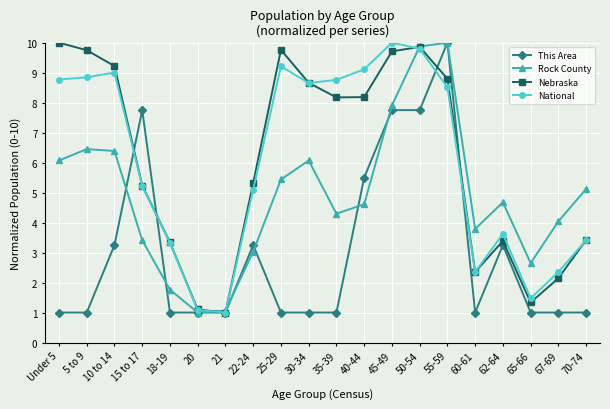

What are all the series names shown in the legend?

This Area, Rock County, Nebraska, National